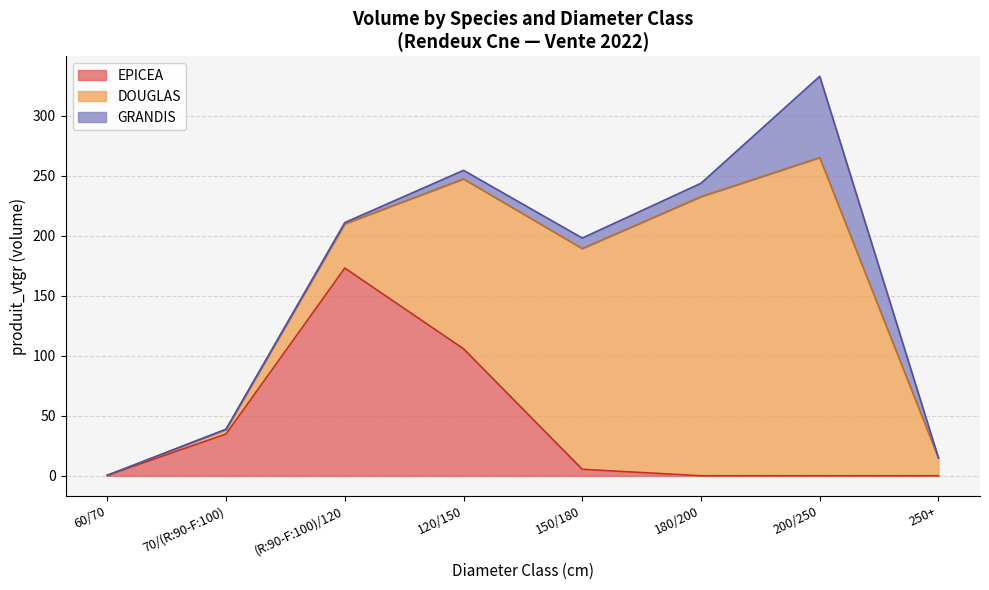

How many series are shown in this chart?

3